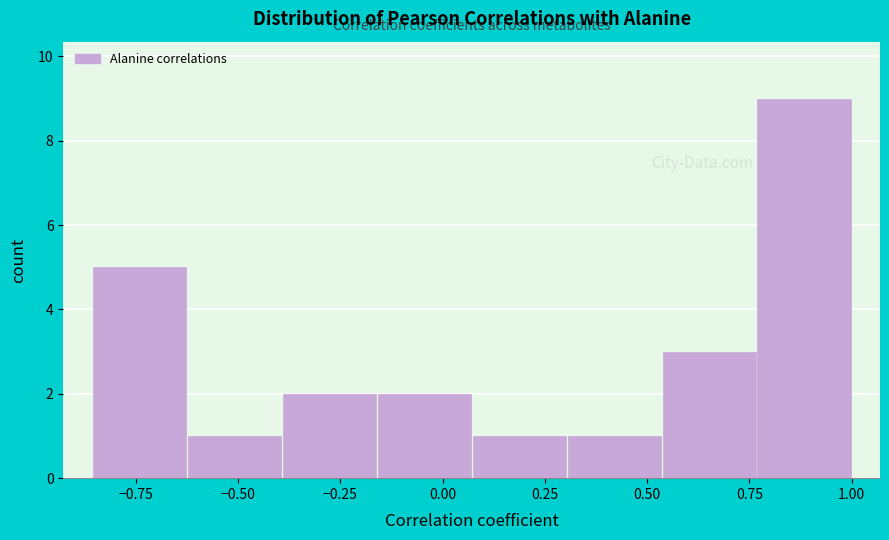

Reading left to right, list every bar in this chart as the range it spans on the x-axis followed by its height. Neither the bar edges nor the heights are printed on the chart, so give them approximately, as read against the axes.

-0.85 to -0.65: 5
-0.65 to -0.40: 1
-0.40 to -0.15: 2
-0.15 to 0.05: 2
0.05 to 0.30: 1
0.30 to 0.55: 1
0.55 to 0.75: 3
0.75 to 1.00: 9